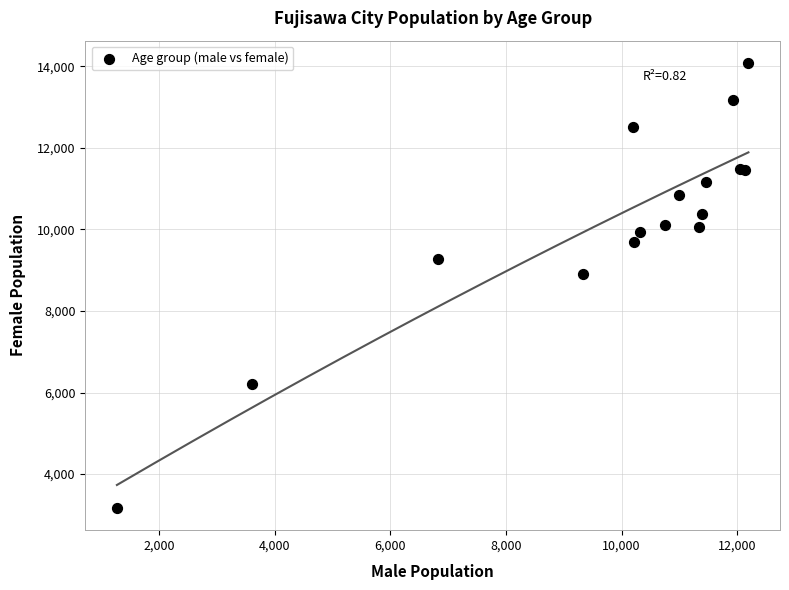

What Y value in the scatter plot is closest to 8626?

8895